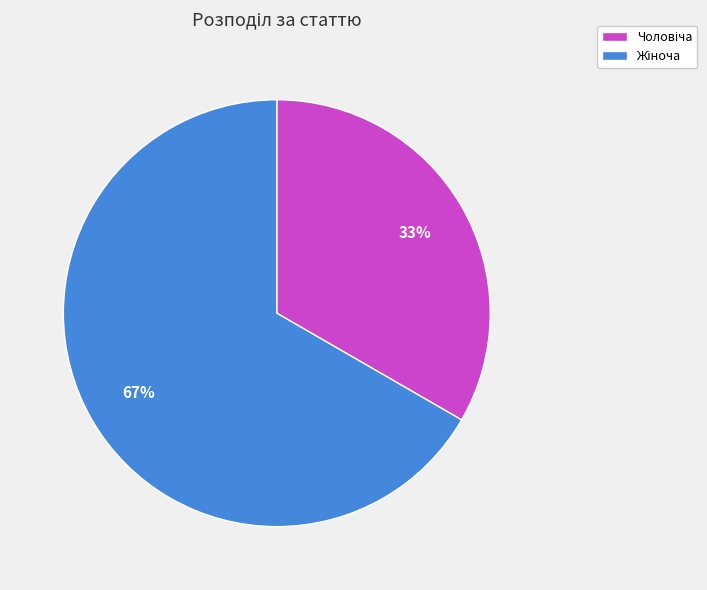

Is there a majority slice in this chart?

Yes